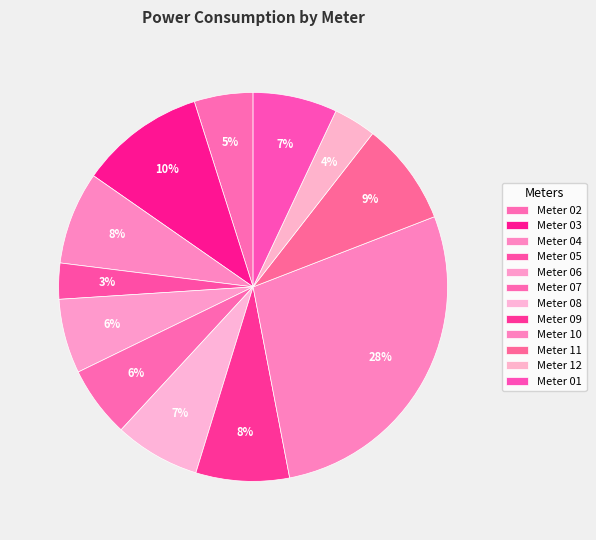

How many segments does this pie chart have?

12